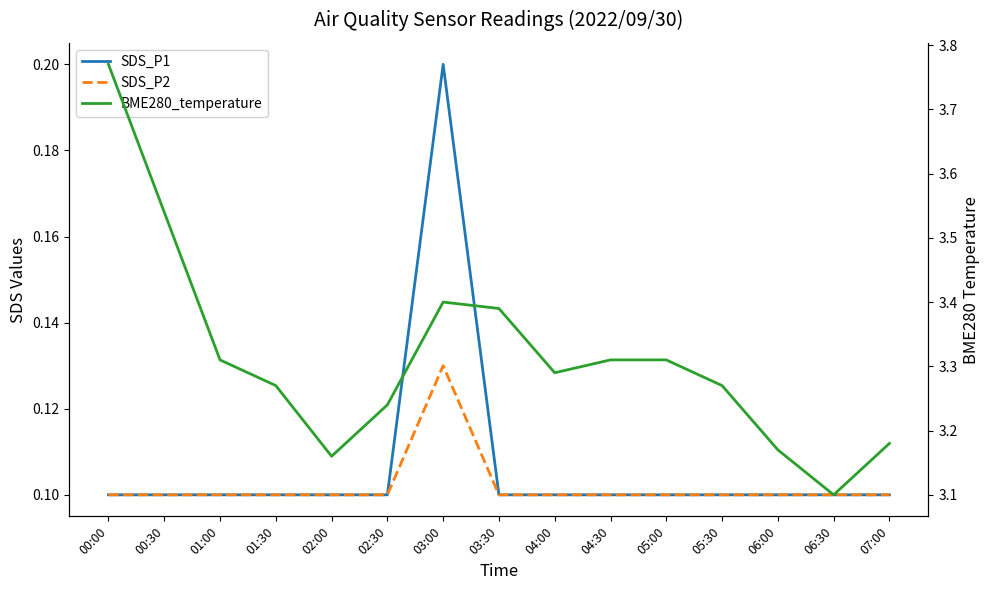

Which series has the largest range (max minus min)?

BME280_temperature